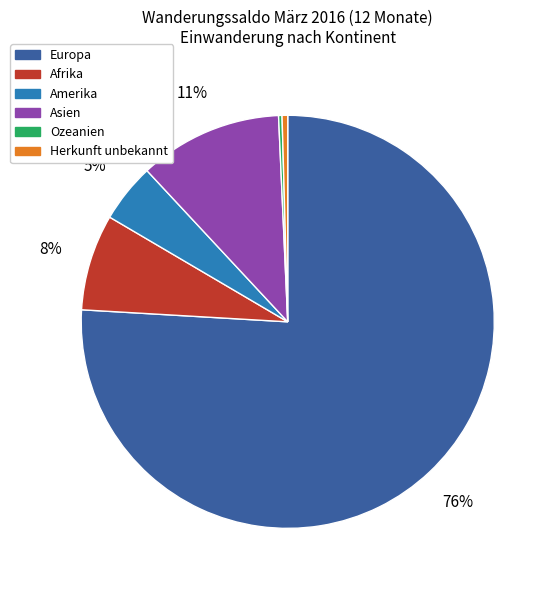

Which slice is the largest?

Europa